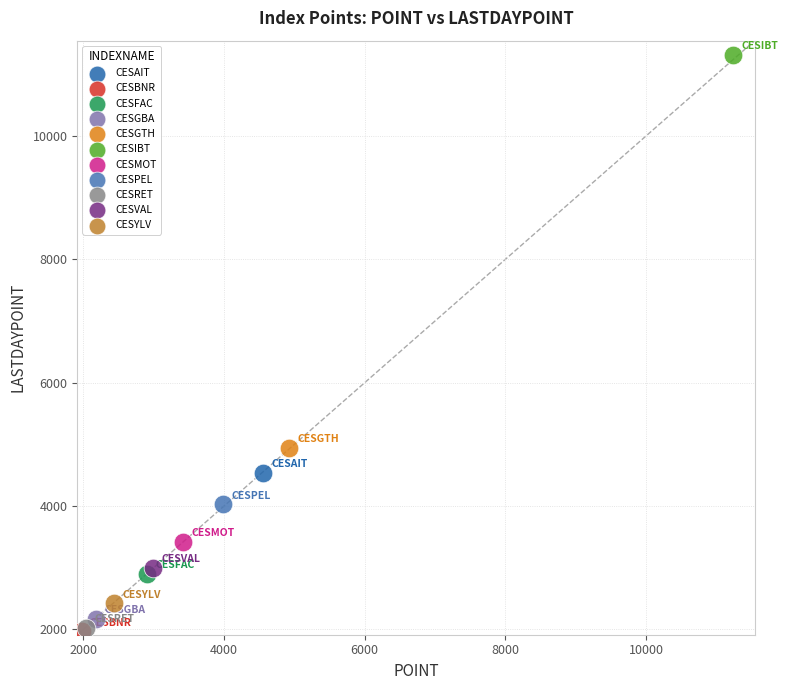

What are all the series names shown in the legend?

CESAIT, CESBNR, CESFAC, CESGBA, CESGTH, CESIBT, CESMOT, CESPEL, CESRET, CESVAL, CESYLV